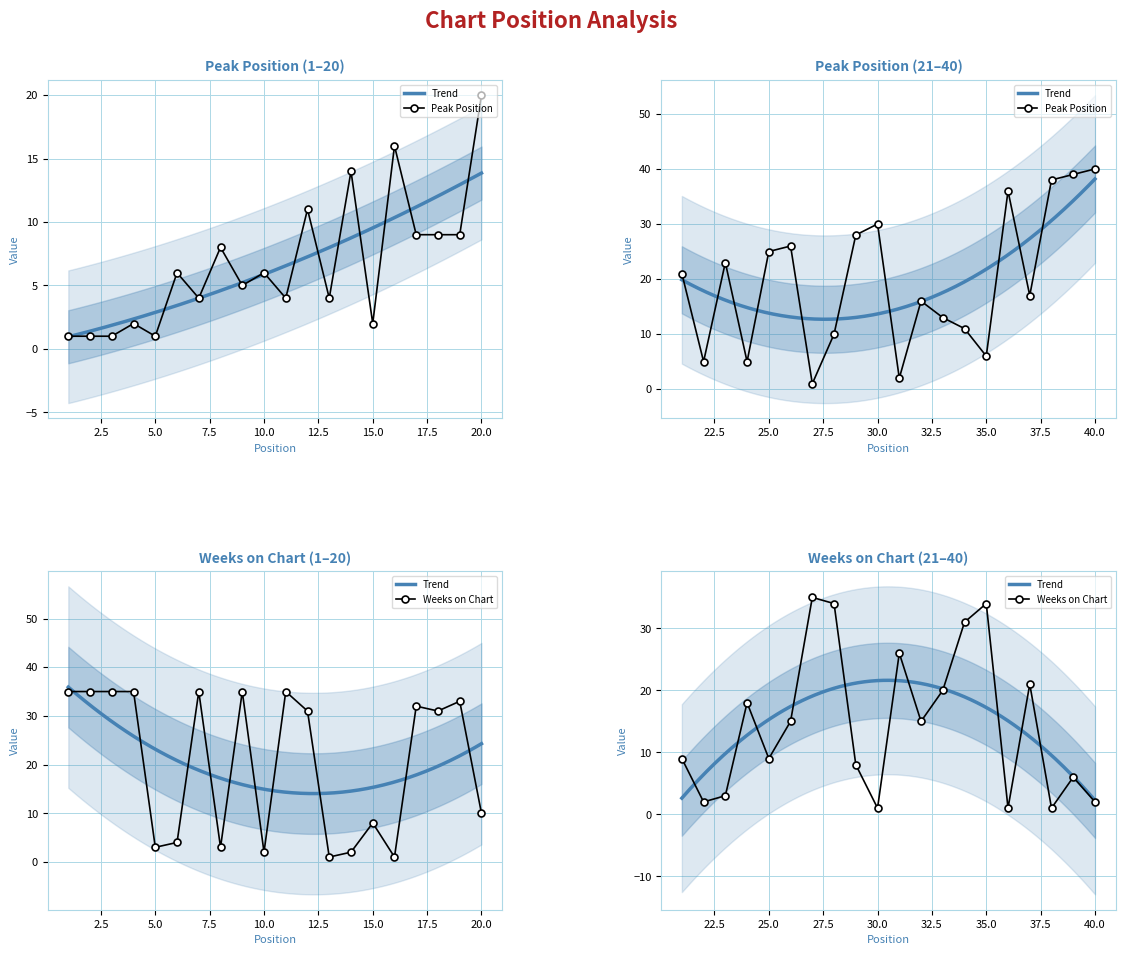

Between 8 and 2, which is larger?

8